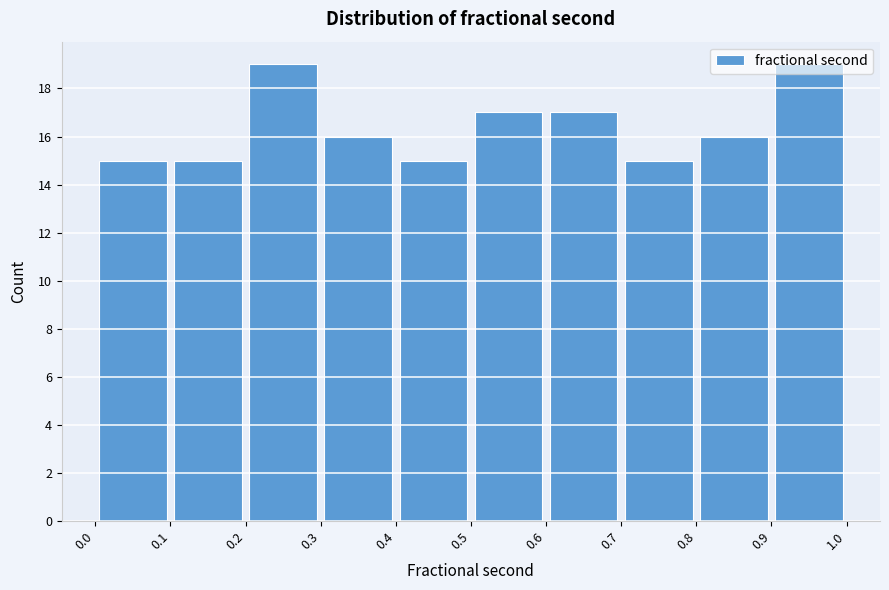

What is the height of the bar covering 0.4 to 0.5 on the x-axis? The values are not printed on the chart, so give them approximately, as read against the axis.

15